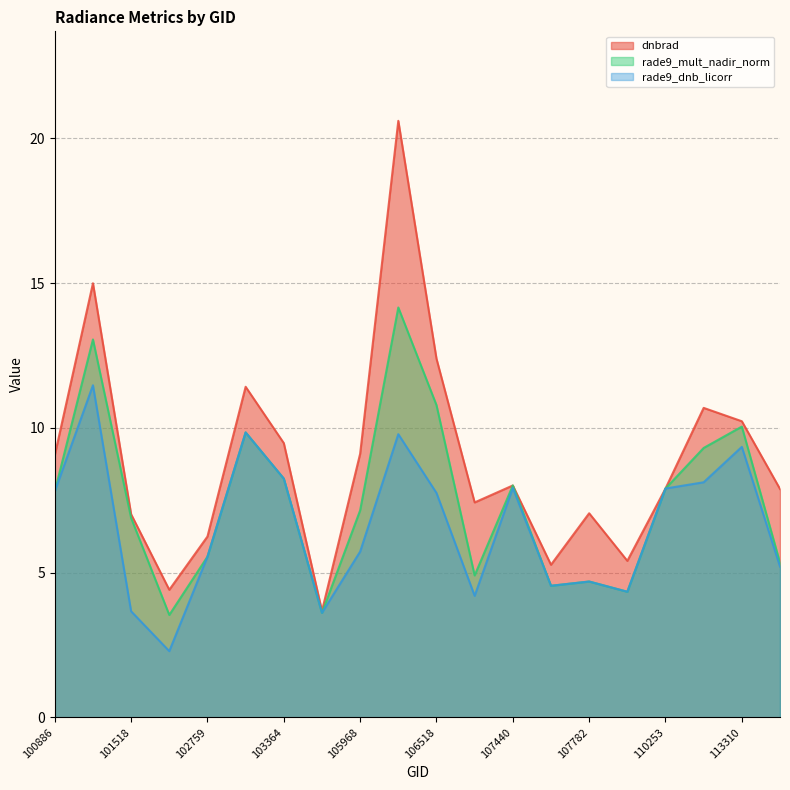

Count the number of data series in this chart.

3